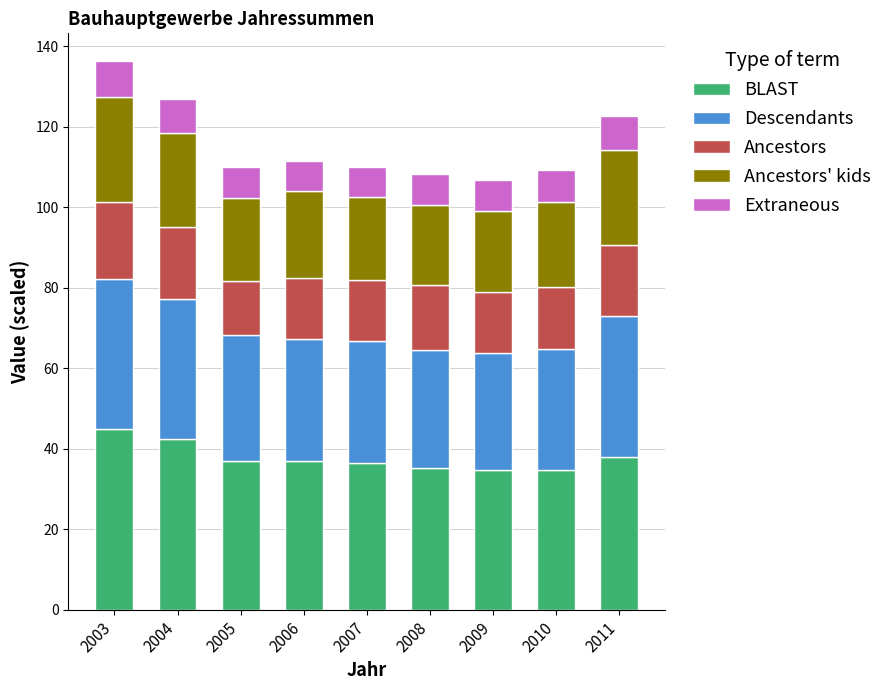

Is it true that BLAST equals 48.3 at 2008?

False